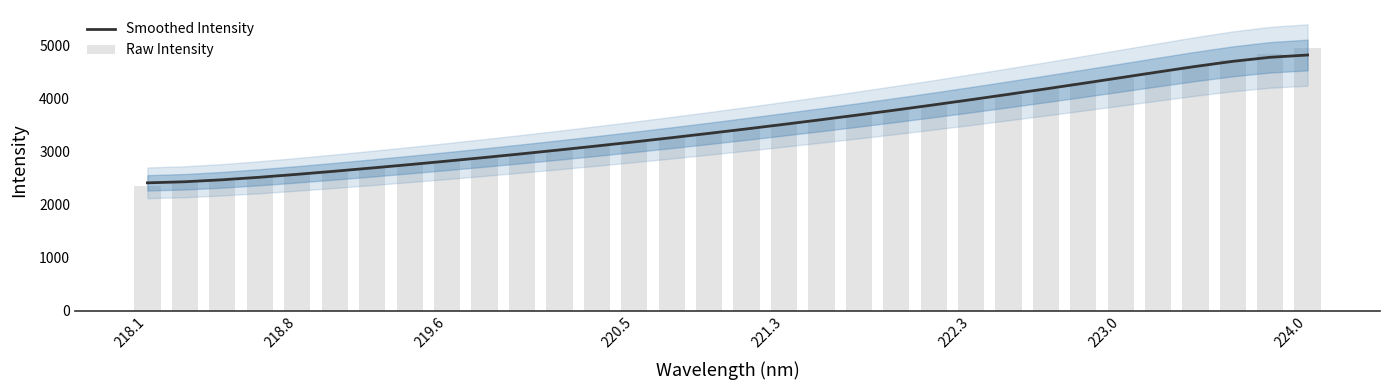

What are all the series names shown in the legend?

Smoothed Intensity, Raw Intensity